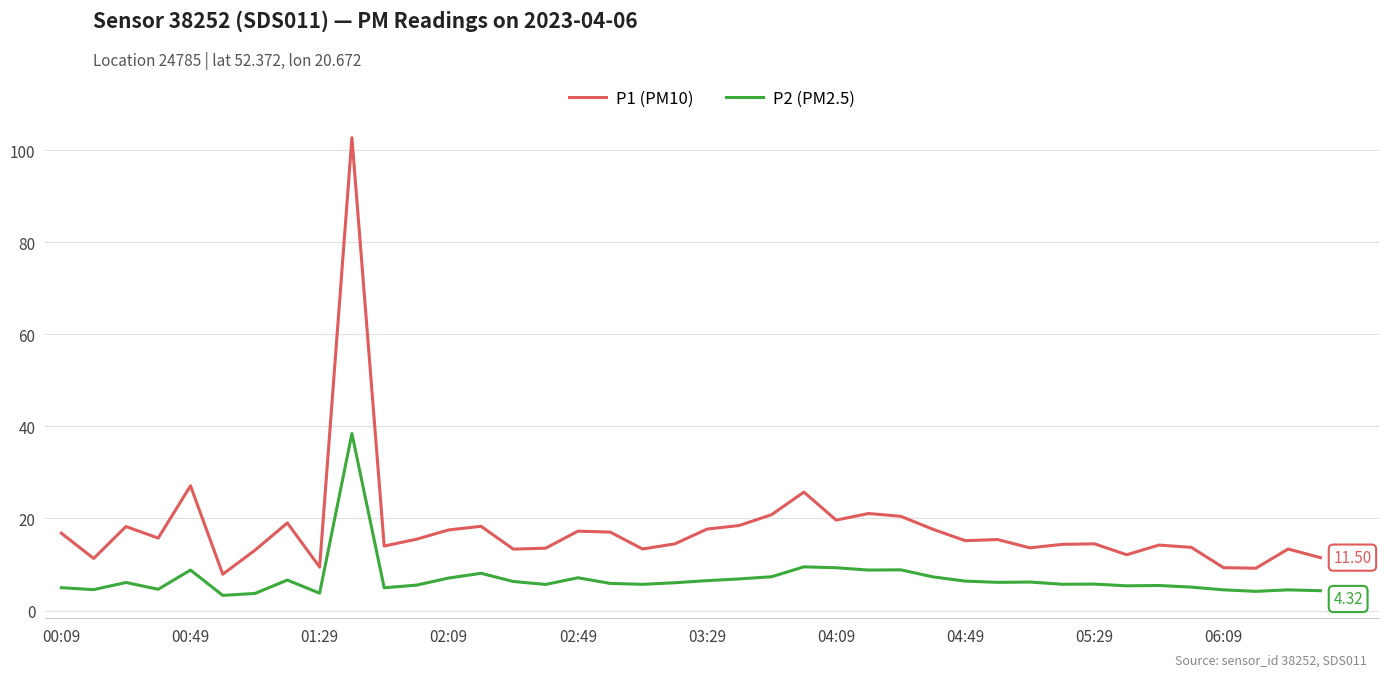

Which series has the largest total across all categories?

P1 (PM10)